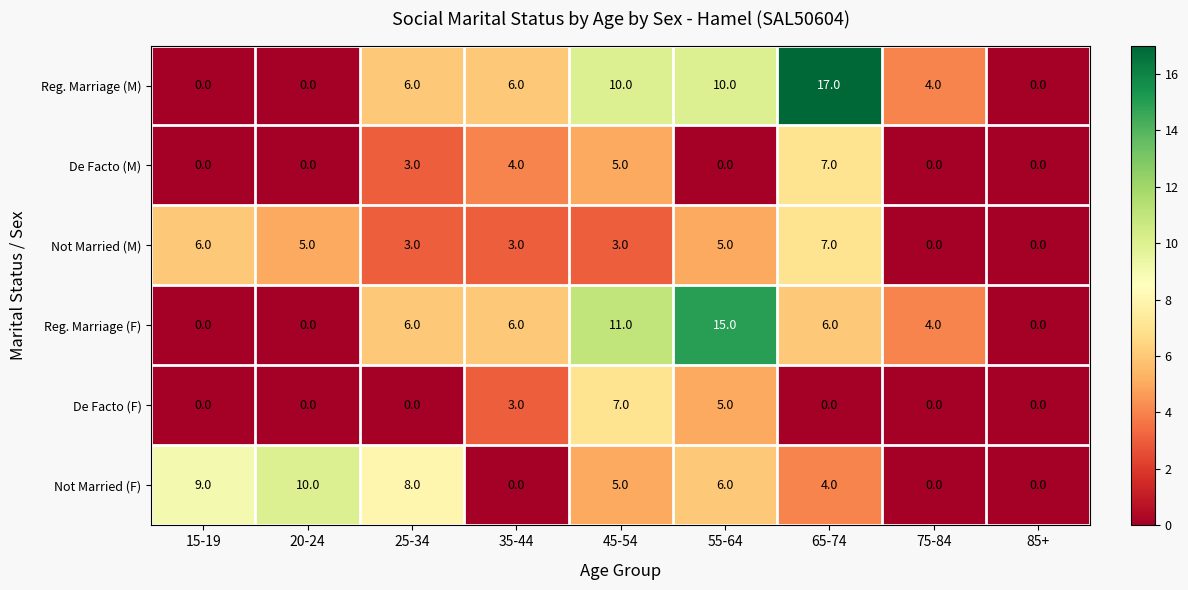

What is the difference between the maximum and second lowest values in the De Facto (M) series?

7